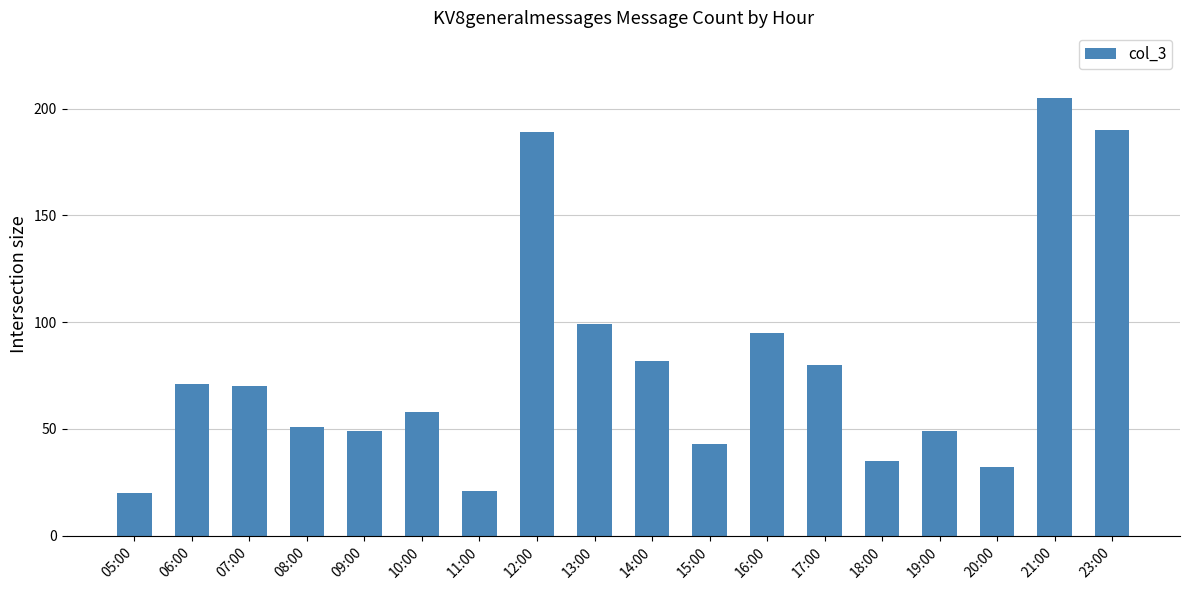

Count the number of categories in the chart.

18